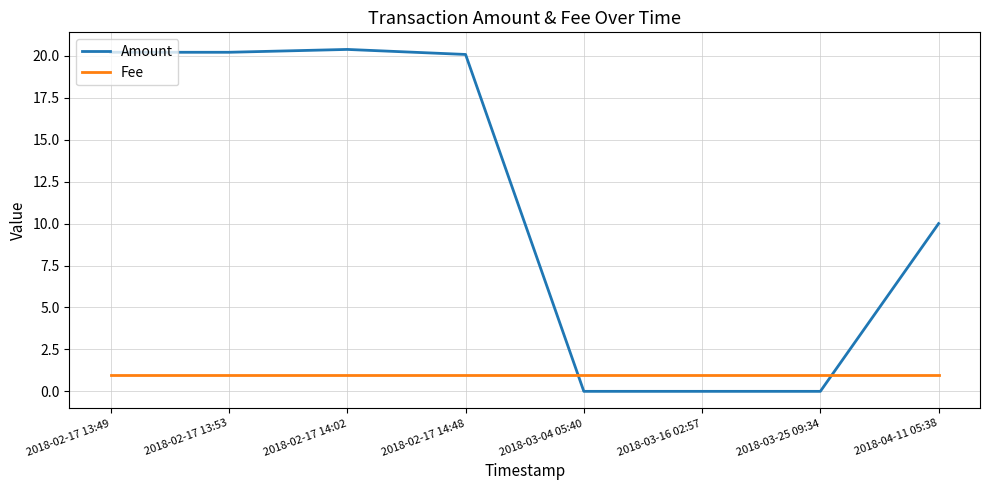

List the series in order of their peak value, highest first.

Amount, Fee